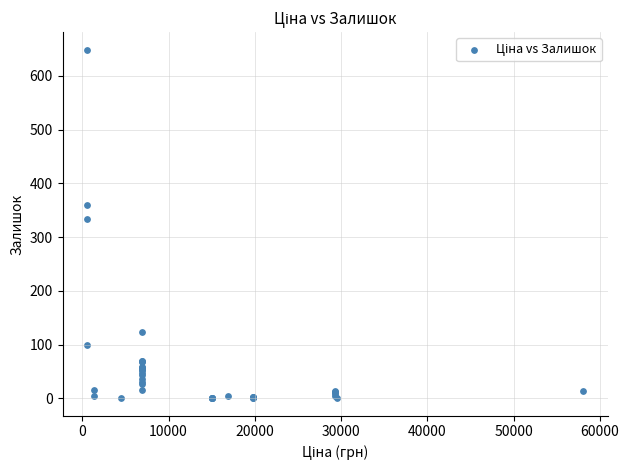

What Y value in the scatter plot is closest to 324?

333